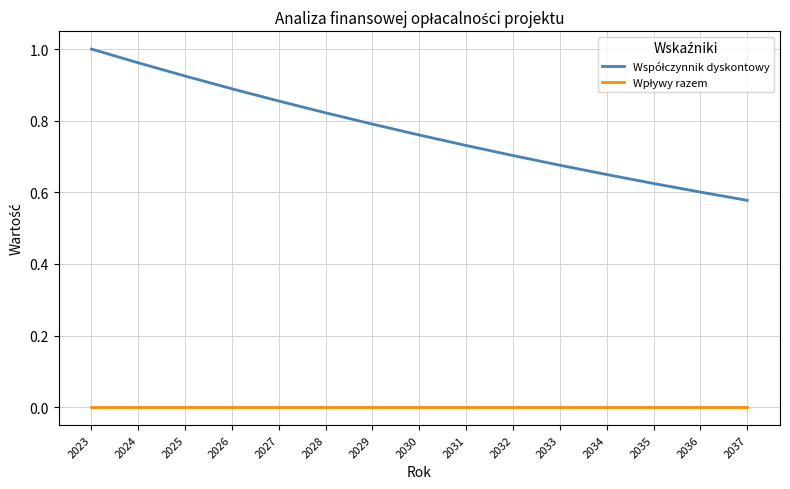

Is this an area chart (filled region under the line)?

No